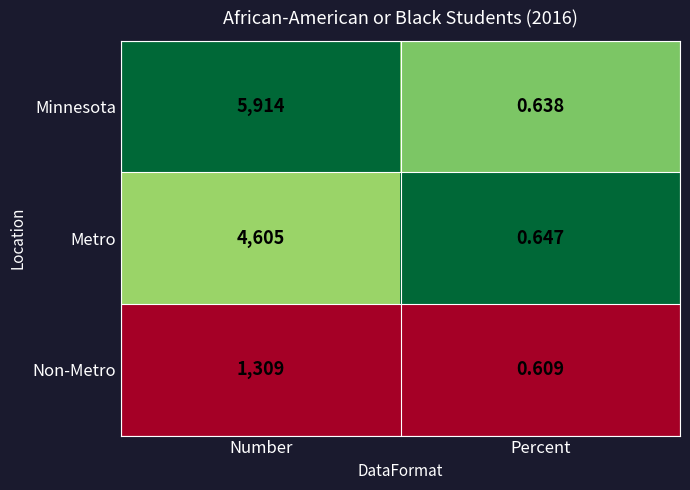

List the series in order of their peak value, lowest first.

Non-Metro, Metro, Minnesota